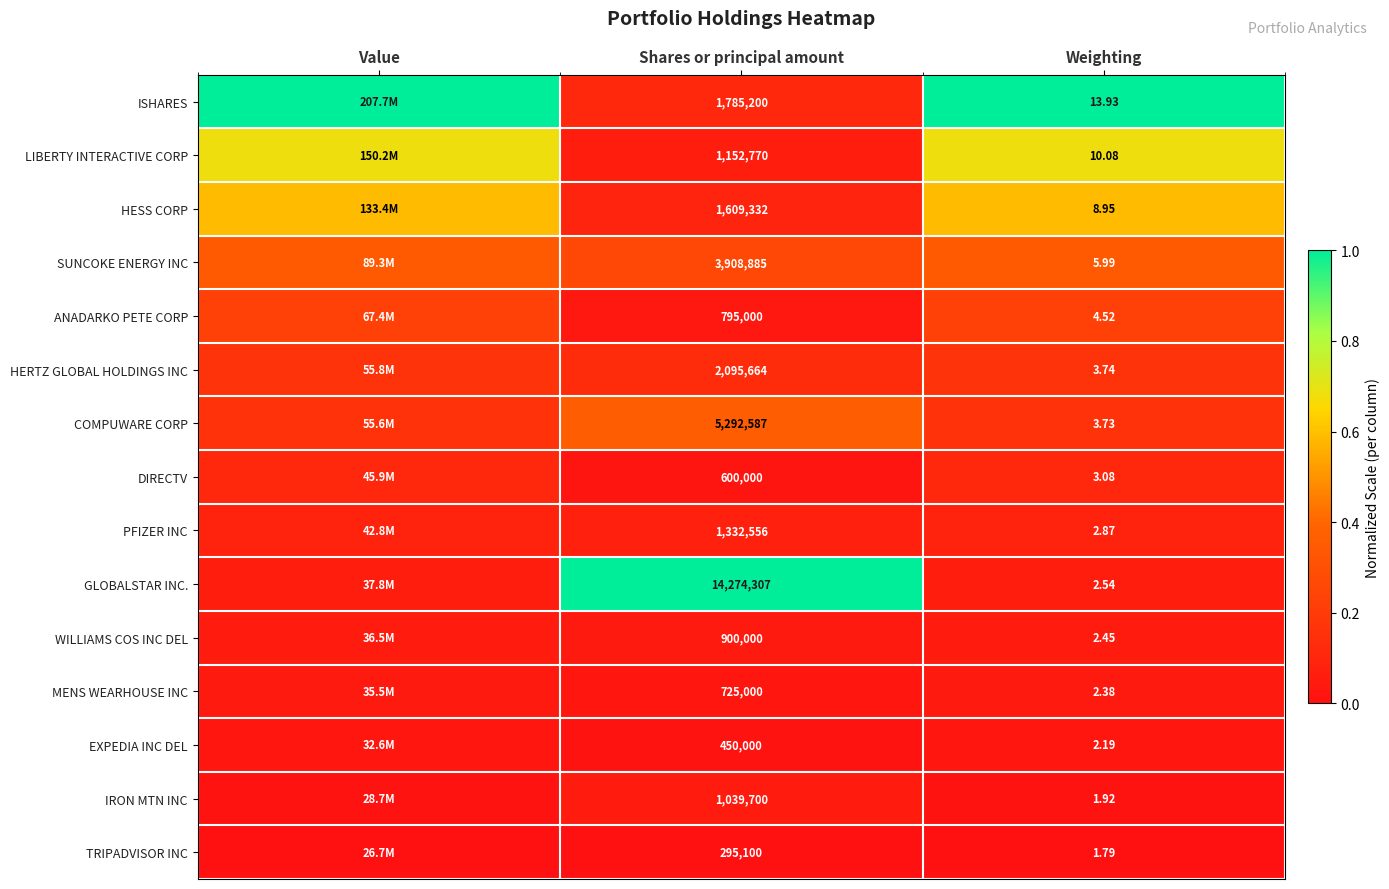

Is the value of PFIZER INC at Shares or principal amount greater than the value of GLOBALSTAR INC. at Shares or principal amount?

No